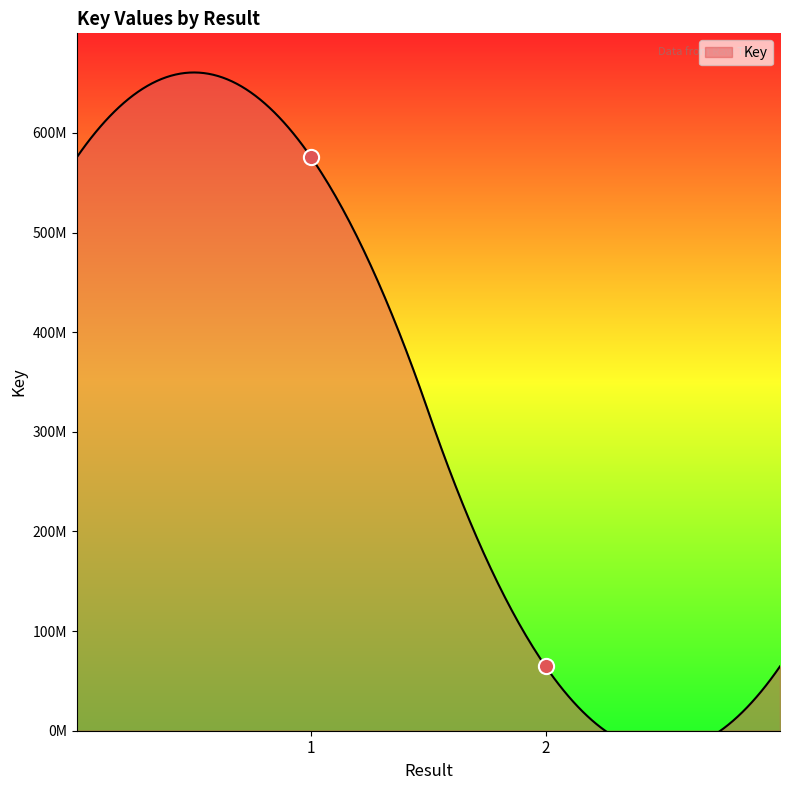

What is the change in value from  to ?

-510985021